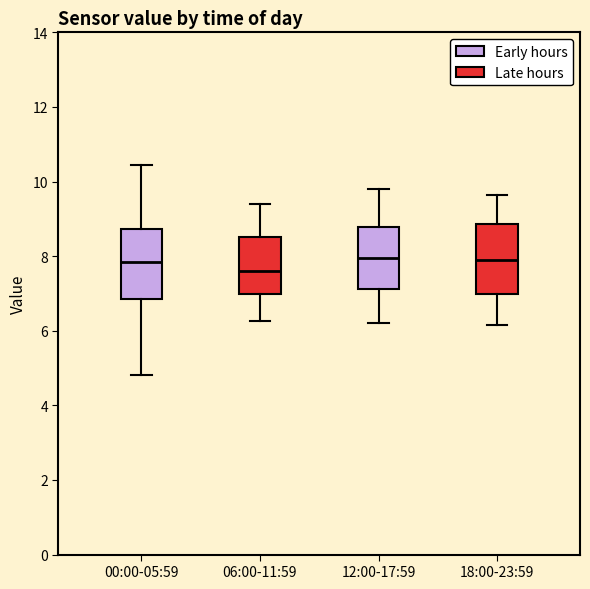

Reading left to right, transcribe this box plot: for each box, give where its median line is, the range the box spans, and where its two whiskers end, as read against the y-axis. The values are not printed on the chart, so give them approximately, as read against the axis.

00:00-05:59: median 7.8, box 6.8 to 8.8, whiskers 4.8 to 10.4
06:00-11:59: median 7.6, box 7.0 to 8.6, whiskers 6.2 to 9.4
12:00-17:59: median 8.0, box 7.2 to 8.8, whiskers 6.2 to 9.8
18:00-23:59: median 8.0, box 7.0 to 8.8, whiskers 6.2 to 9.6